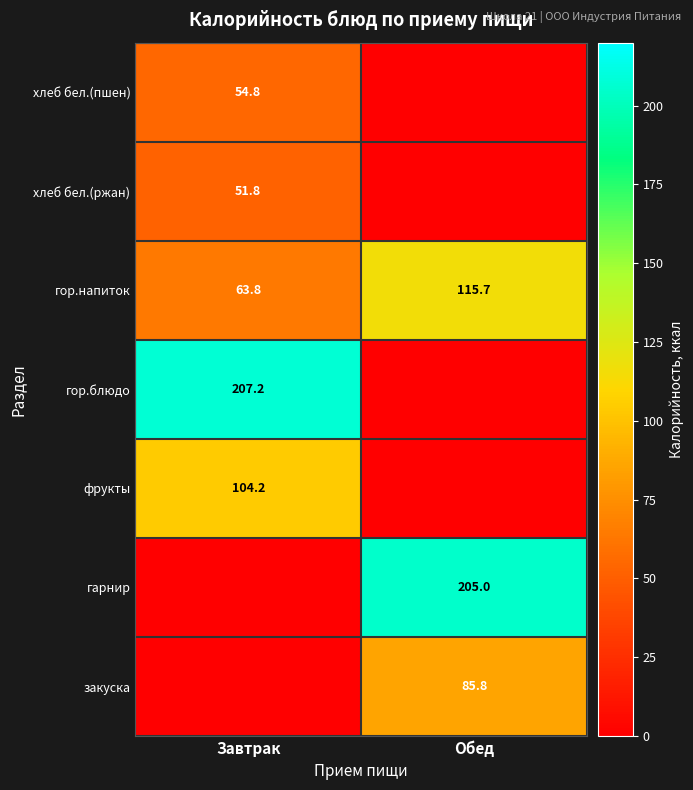

How many series are shown in this chart?

7